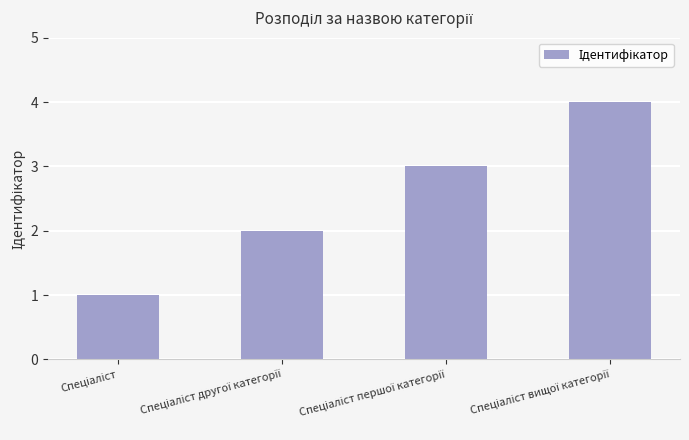

Does the chart contain any negative values?

No